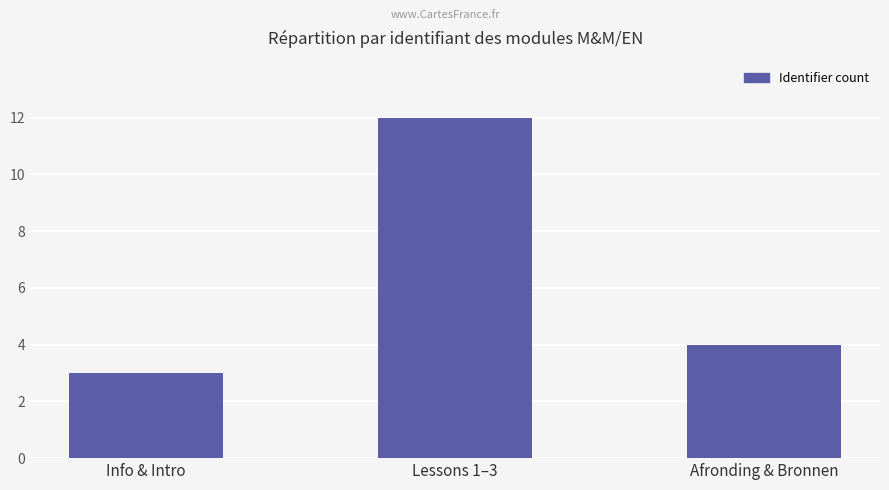

What is the smallest value displayed?

3